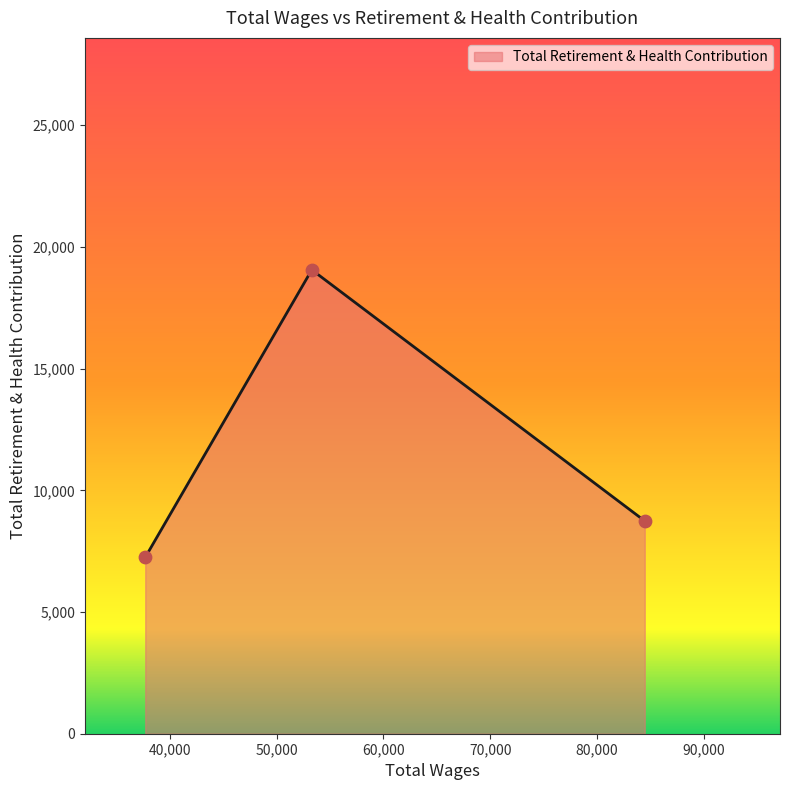

What is the smallest value displayed?

7248